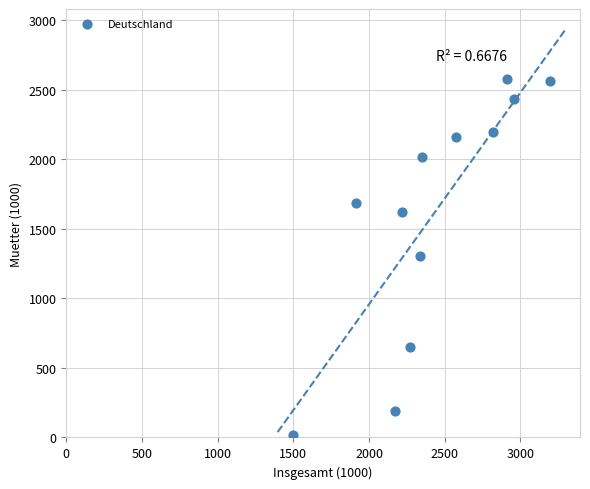

What is the range of X values (max minus min)?

1702